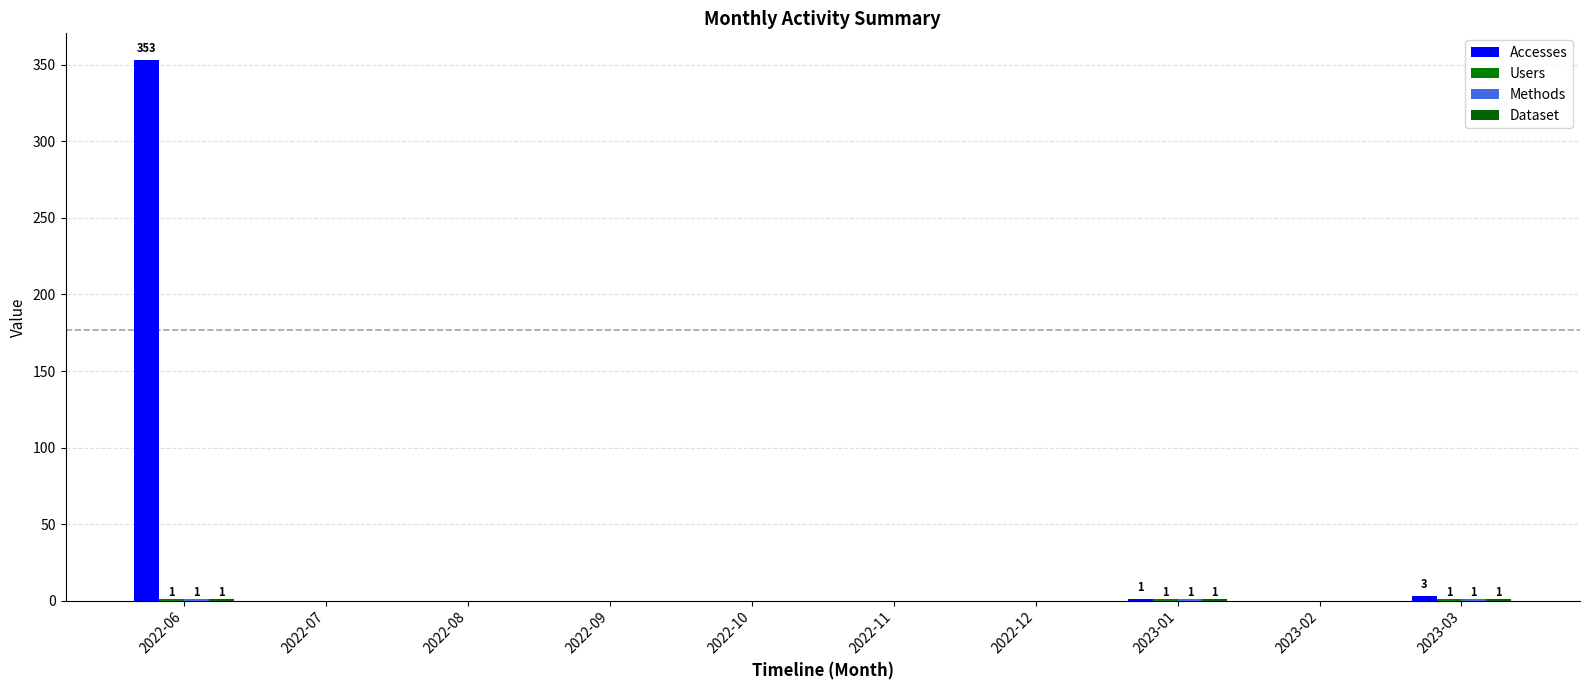

How many groups of bars are there?

10